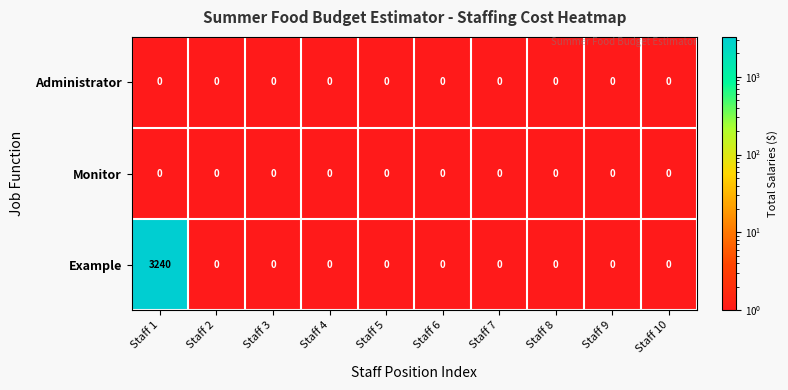

Reading right to left, extract all data points from this chart.

Administrator: 0	0	0	0	0	0	0	0	0	0
Monitor: 0	0	0	0	0	0	0	0	0	0
Example: 0	0	0	0	0	0	0	0	0	3240